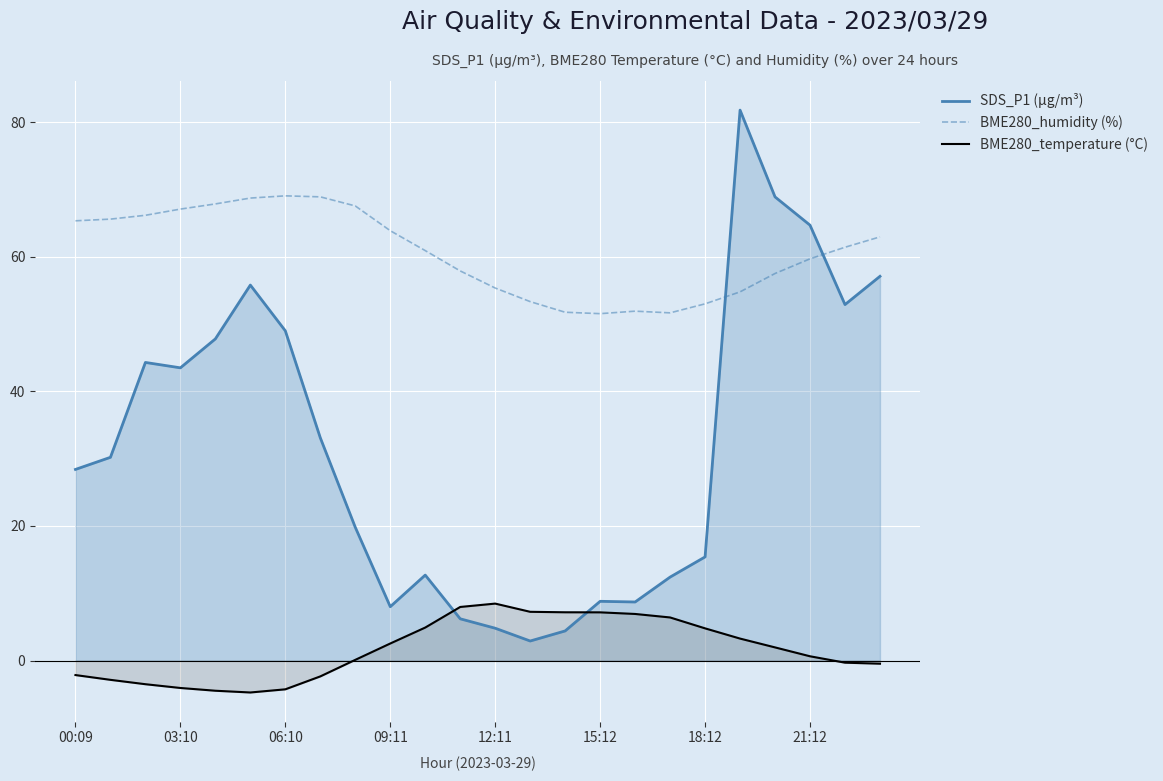

Which series has the largest range (max minus min)?

SDS_P1 (µg/m³)